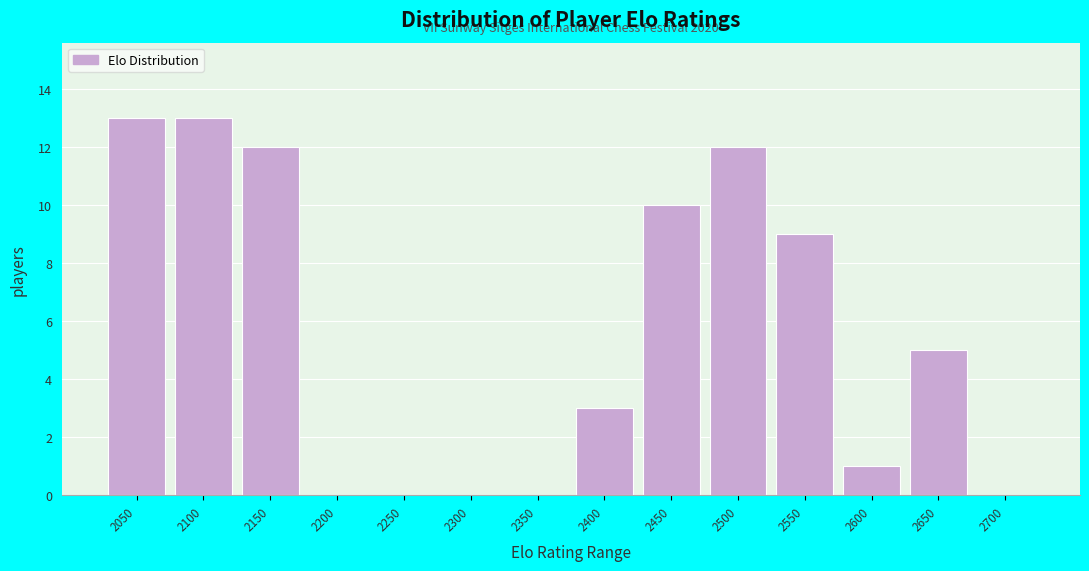

Reading left to right, what are all the values shown in this chart?

2050=13	2100=13	2150=12	2200=0	2250=0	2300=0	2350=0	2400=3	2450=10	2500=12	2550=9	2600=1	2650=5	2700=0